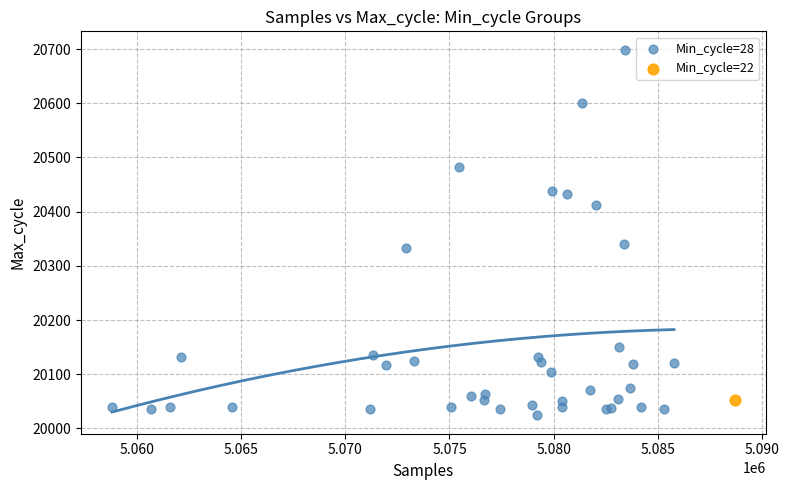

What are all the series names shown in the legend?

Min_cycle=28, Min_cycle=22